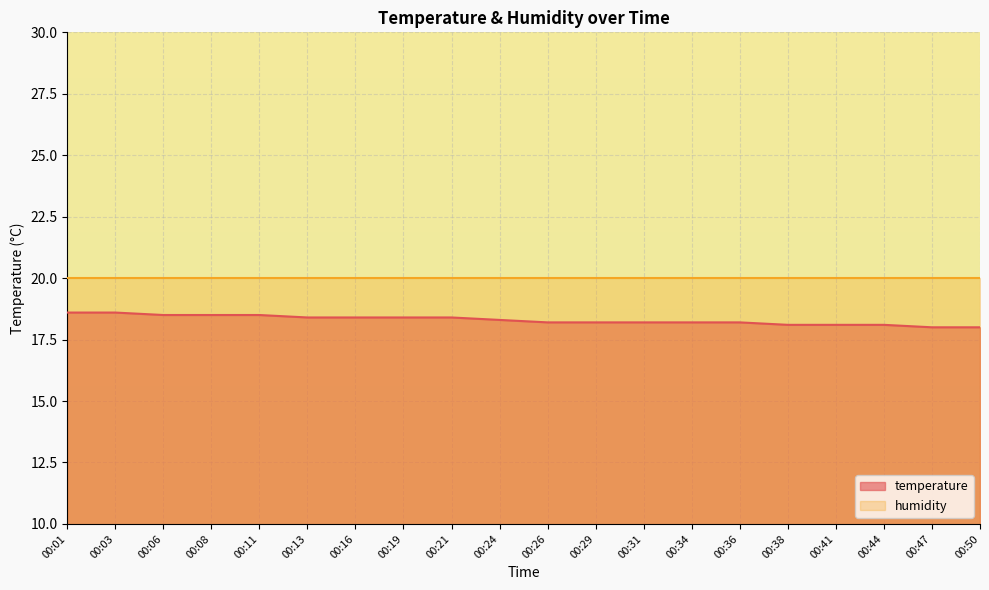

How many lines are shown in the chart?

2